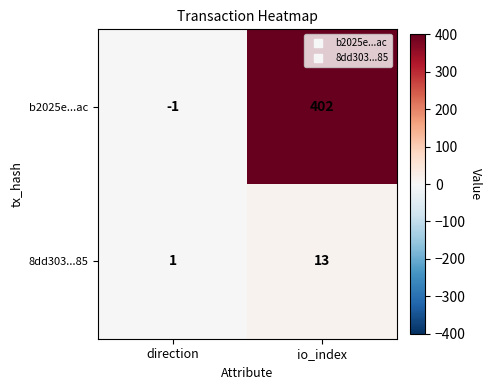

Which series changed the most between direction and io_index?

b2025e...ac